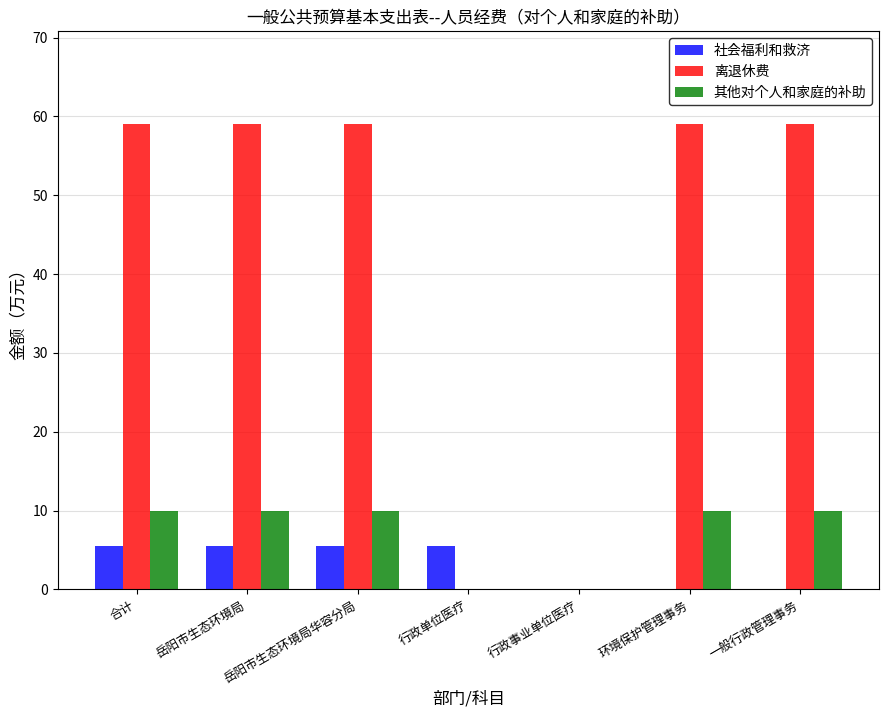

How many categories are shown in the chart?

7